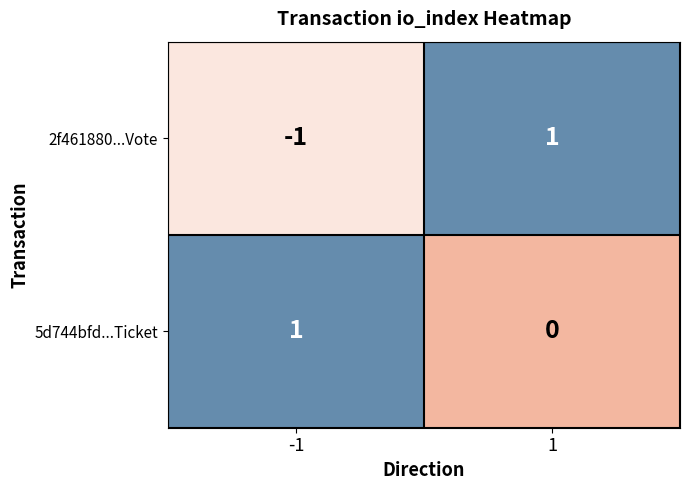

Rank the series by their average value, from lowest to highest.

2f461880...Vote, 5d744bfd...Ticket